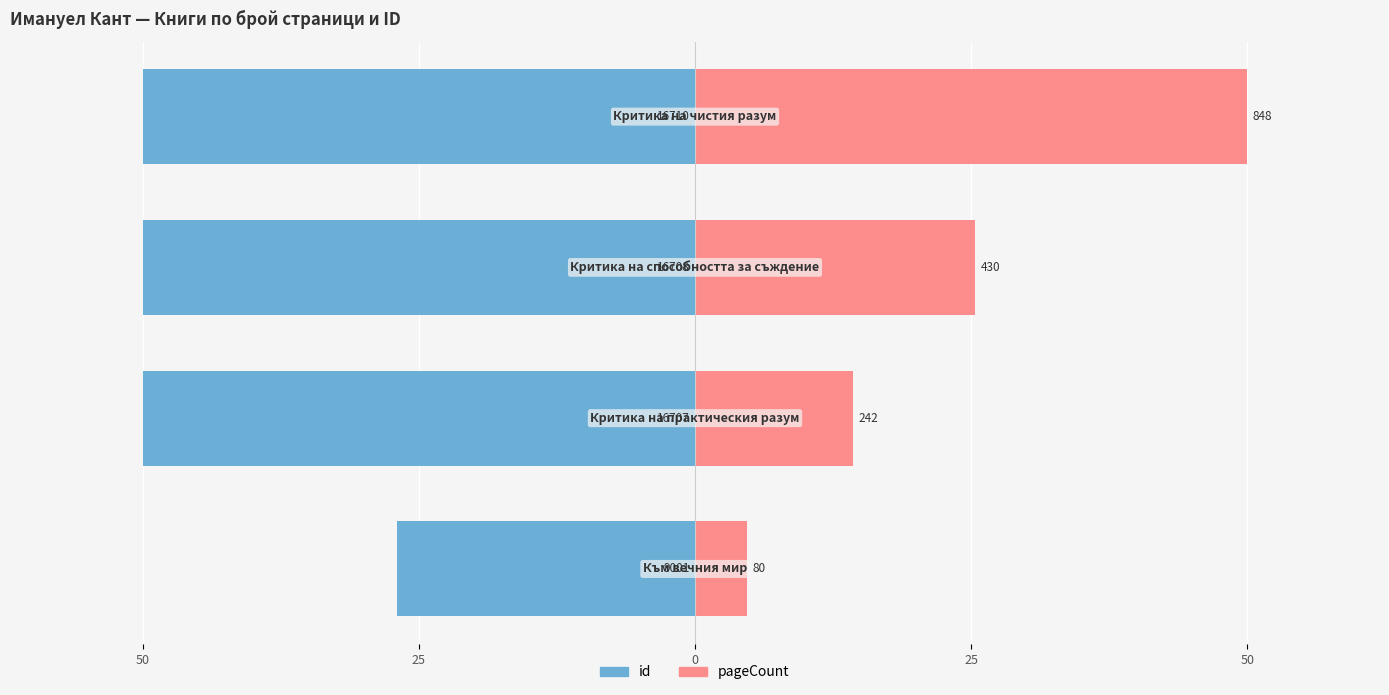

Between 25 and 0, which series saw the biggest shift?

pageCount